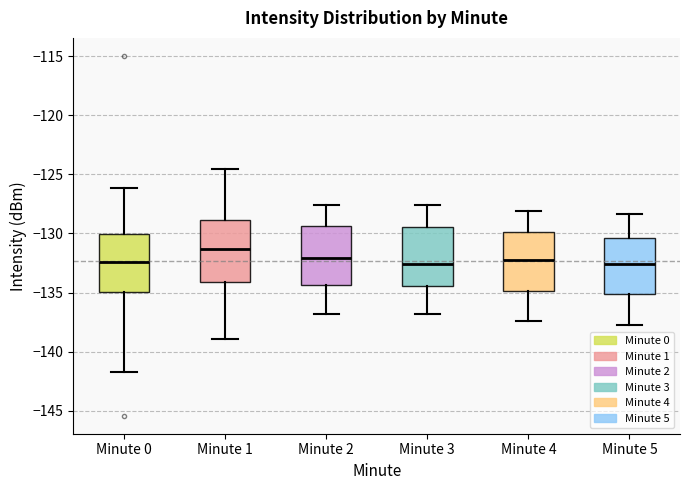

Where is the lower edge of the box for Minute 5 on the y-axis? The values are not printed on the chart, so give them approximately, as read against the axis.

-135.0